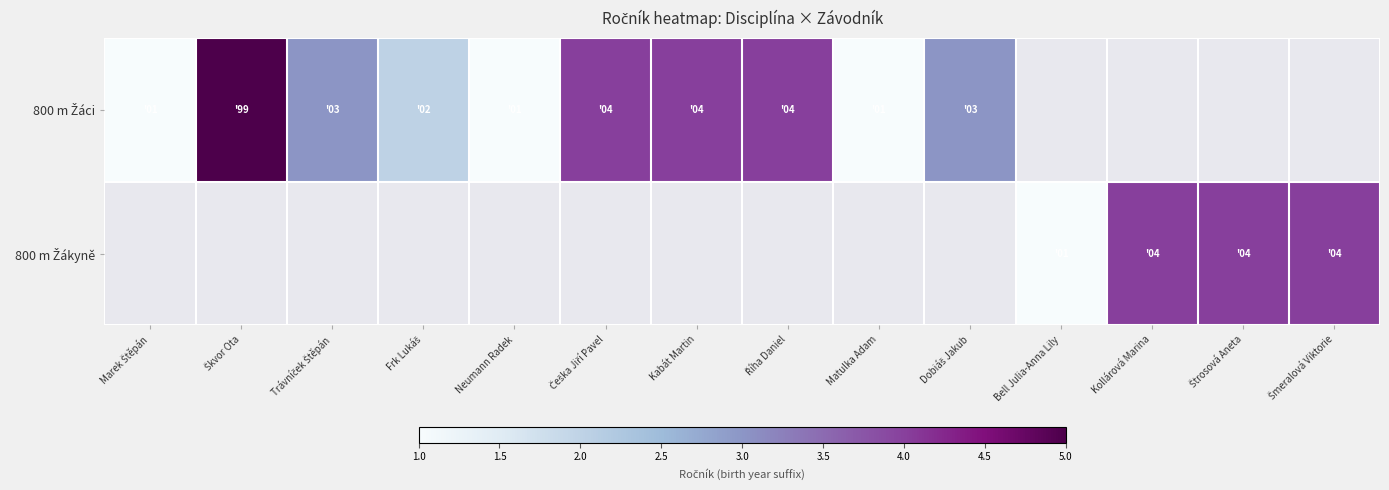

At which label does 800 m Žáci reach its peak?

Škvor Ota